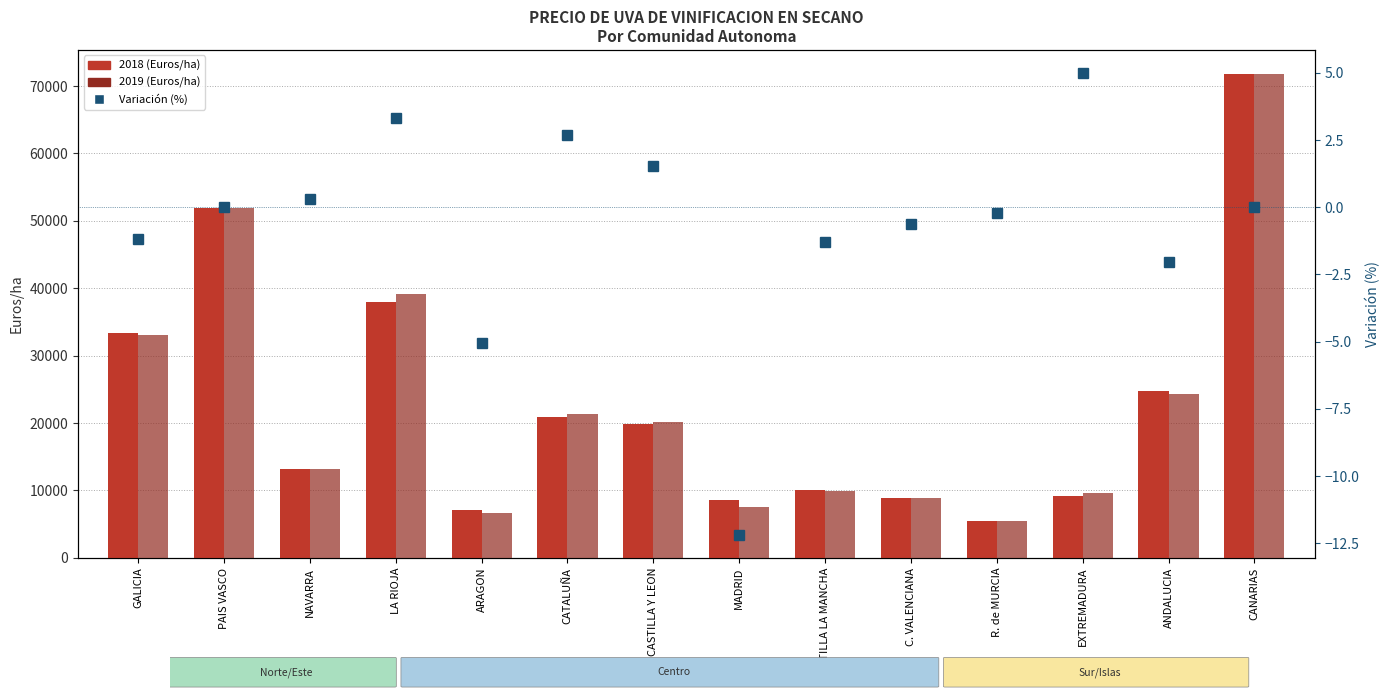

At how many categories does at least one series exceed 20452?

6